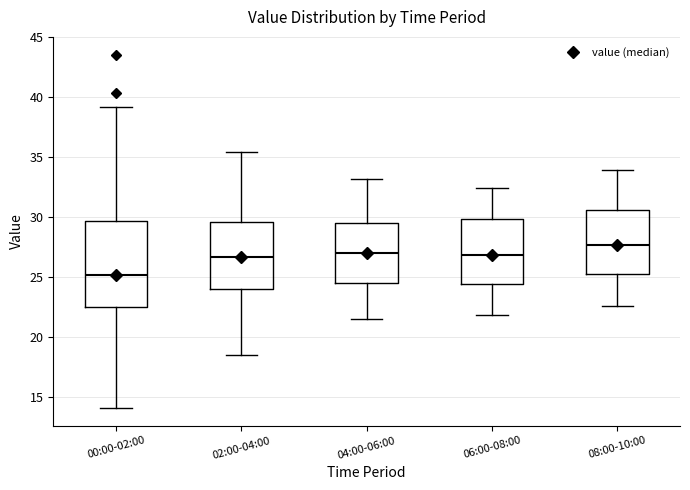

Which box has the lowest median line?

00:00-02:00